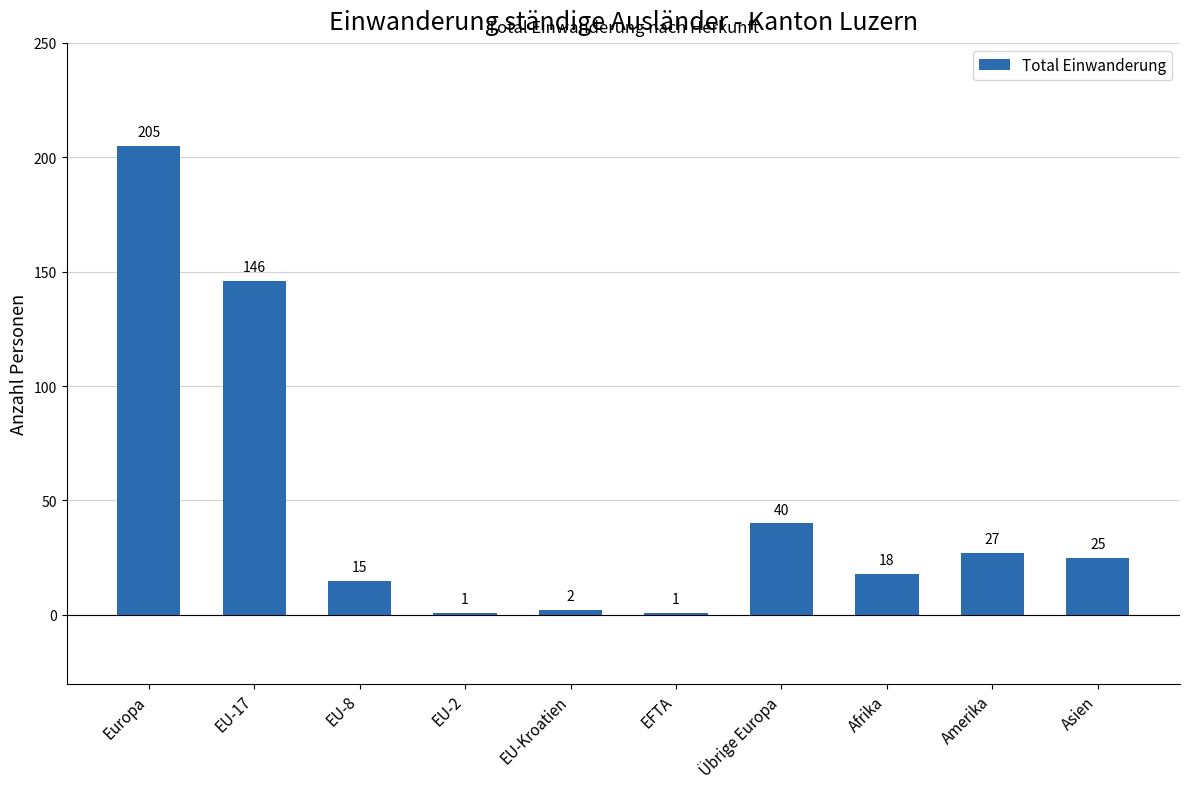

Count the number of categories in the chart.

10